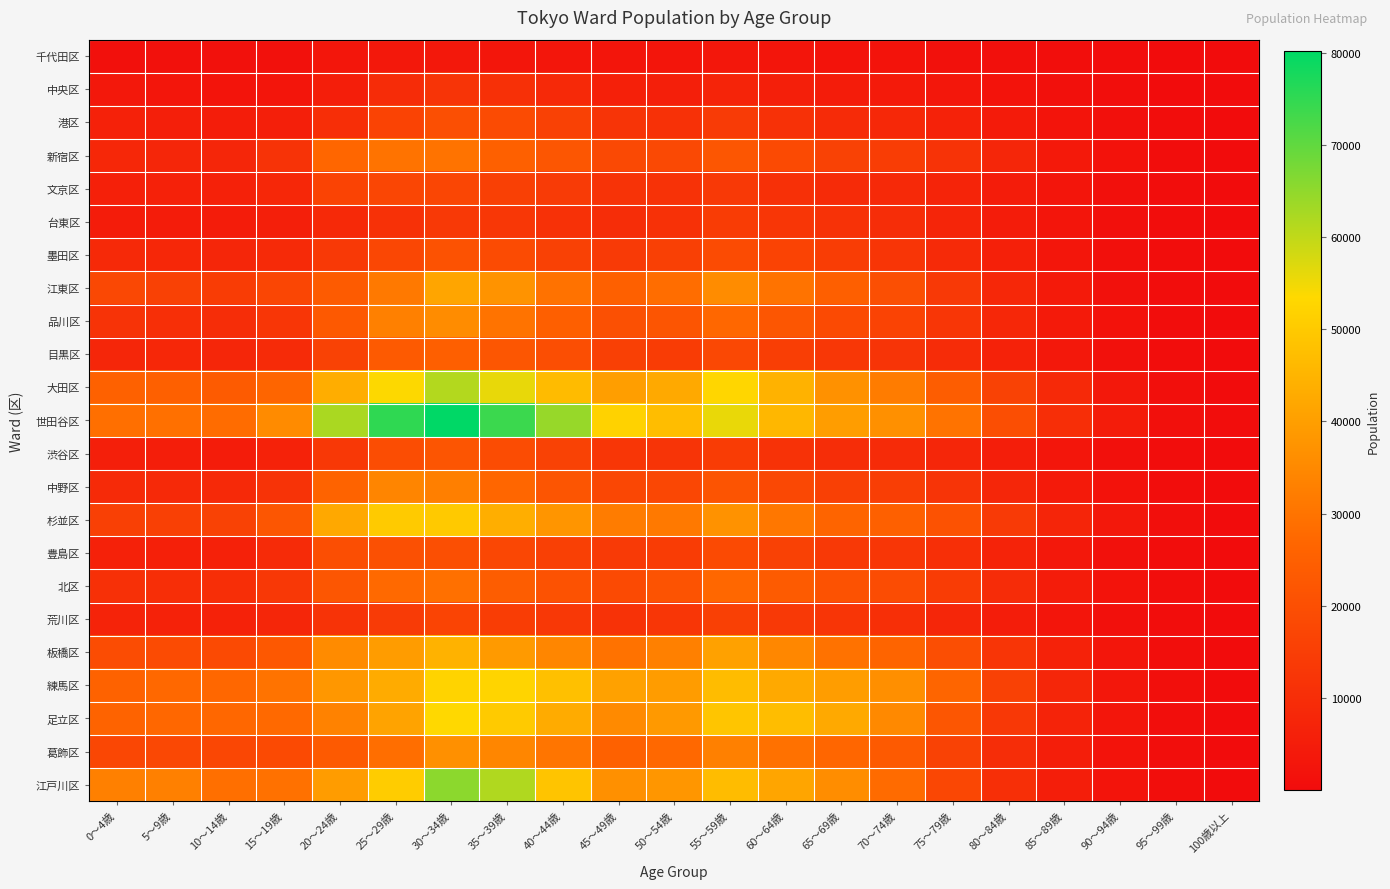

What is the maximum value shown in the chart?

80214